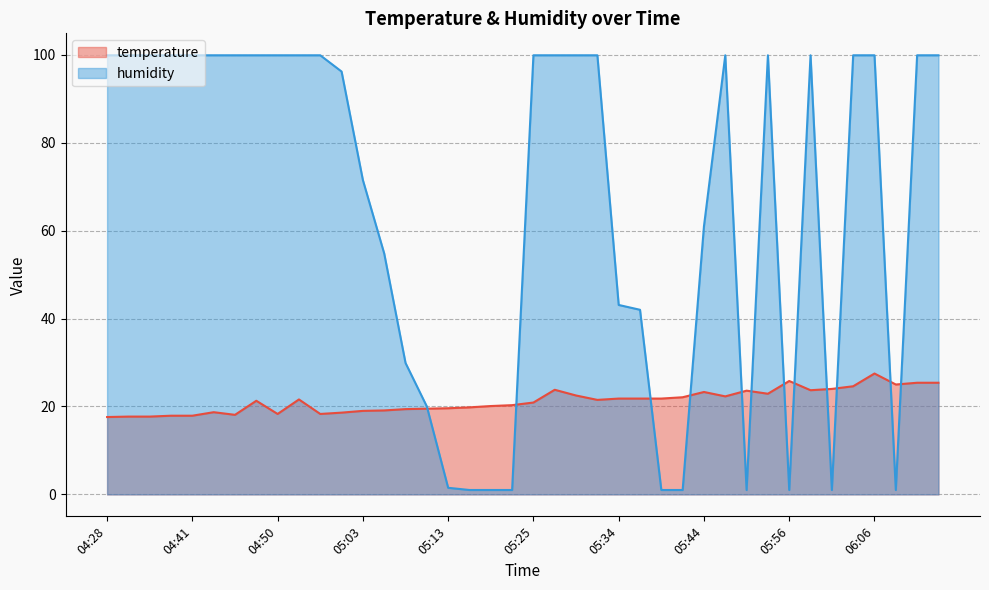

What are all the series names shown in the legend?

temperature, humidity